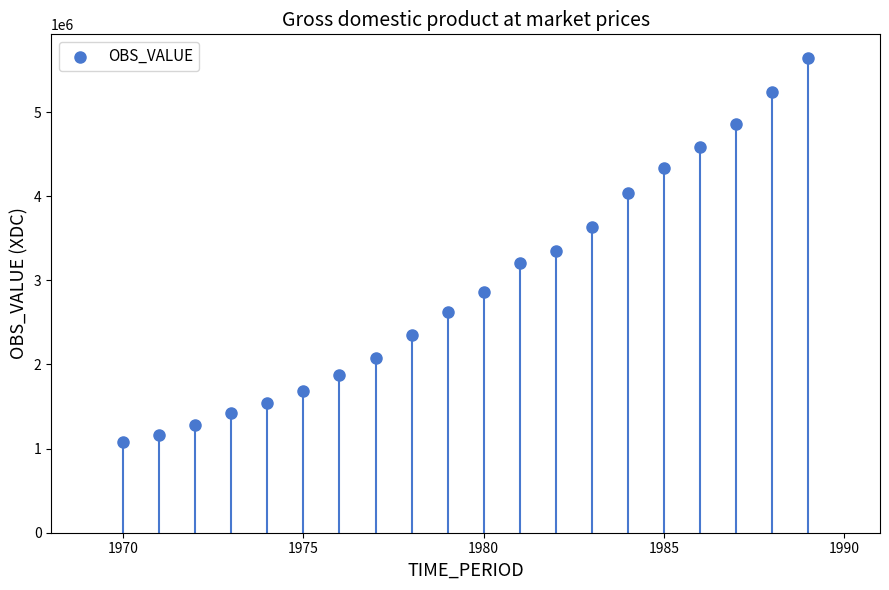

What is the range of Y values (max minus min)?

4568277